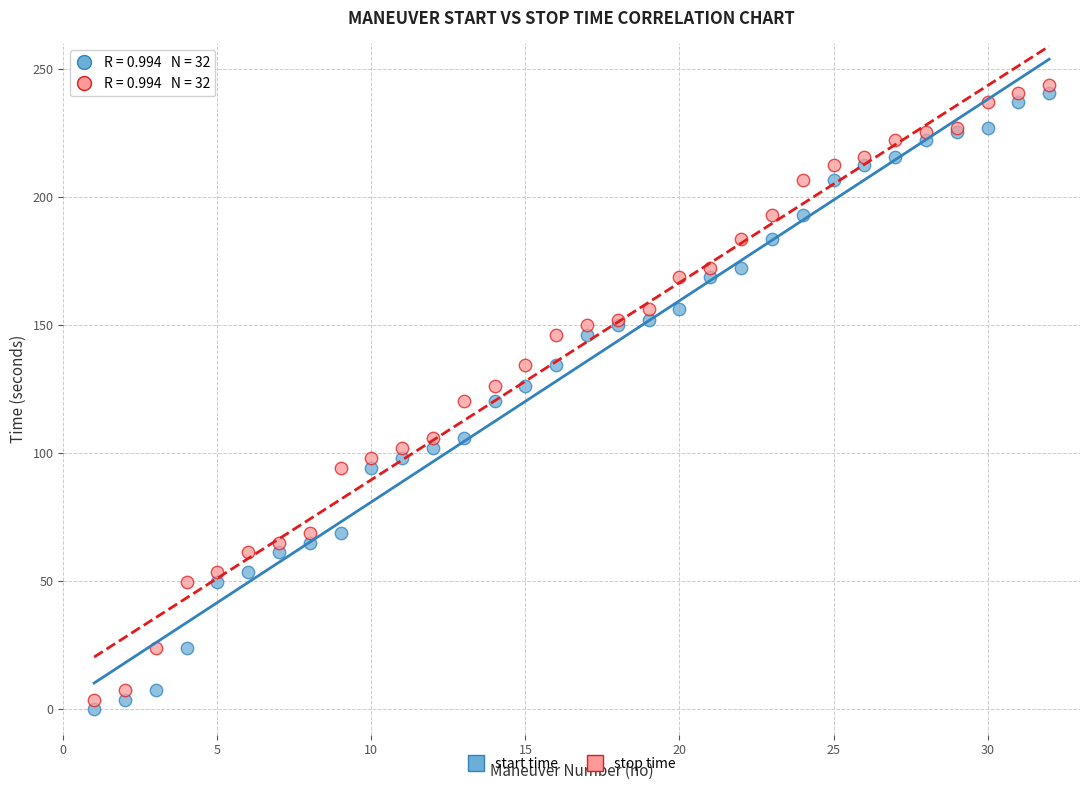

Which series reaches the maximum Y coordinate?

stop time